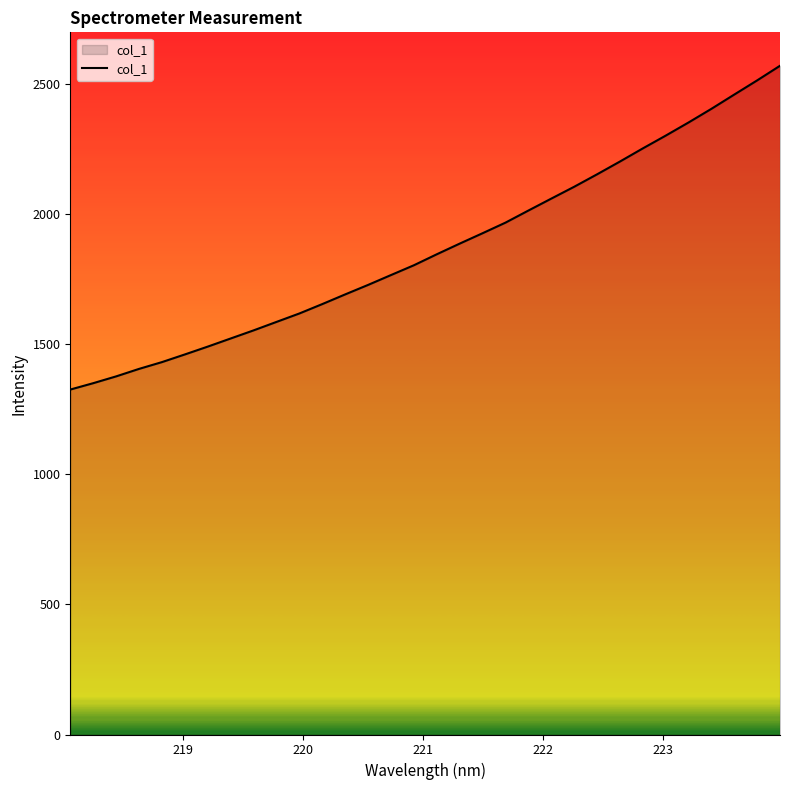

Reading left to right, extract all data points from this chart.

1325.8	1350.3	1376.4	1405.2	1431.3	1460.8	1490.9	1522.2	1553.3	1585.9	1618.3	1654.4	1691.6	1728.1	1766.0	1803.6	1845.8	1886.8	1926.7	1967.4	2013.8	2059.7	2105.2	2153.0	2202.1	2252.6	2301.7	2352.3	2404.8	2459.6	2514.1	2570.3